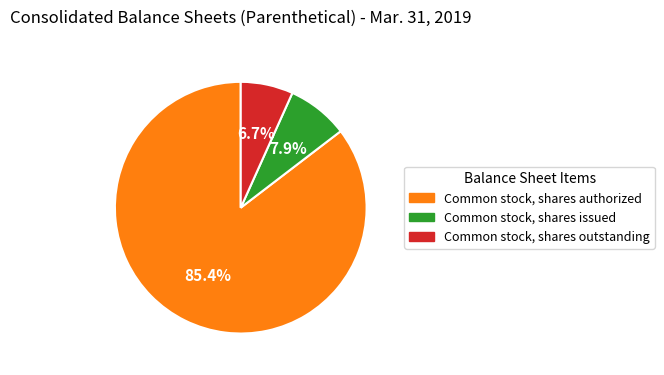

Is there a majority slice in this chart?

Yes